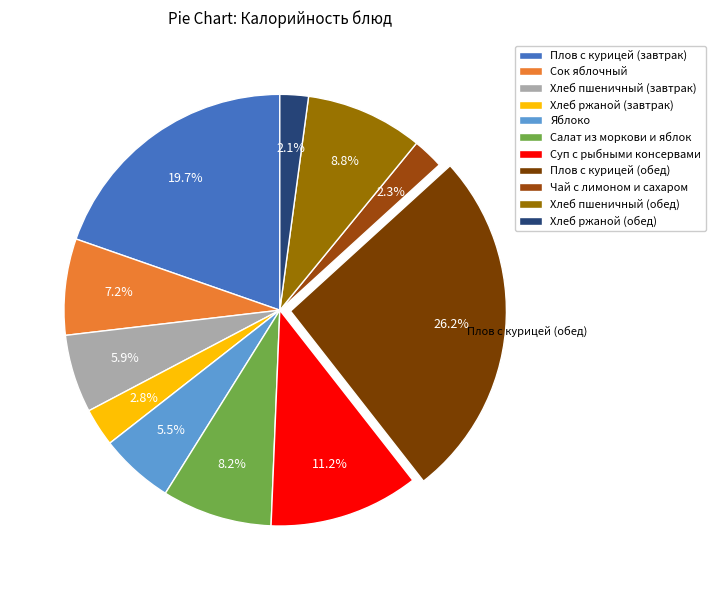

What percentage is the Хлеб пшеничный (завтрак) slice, to the nearest percent?

6%